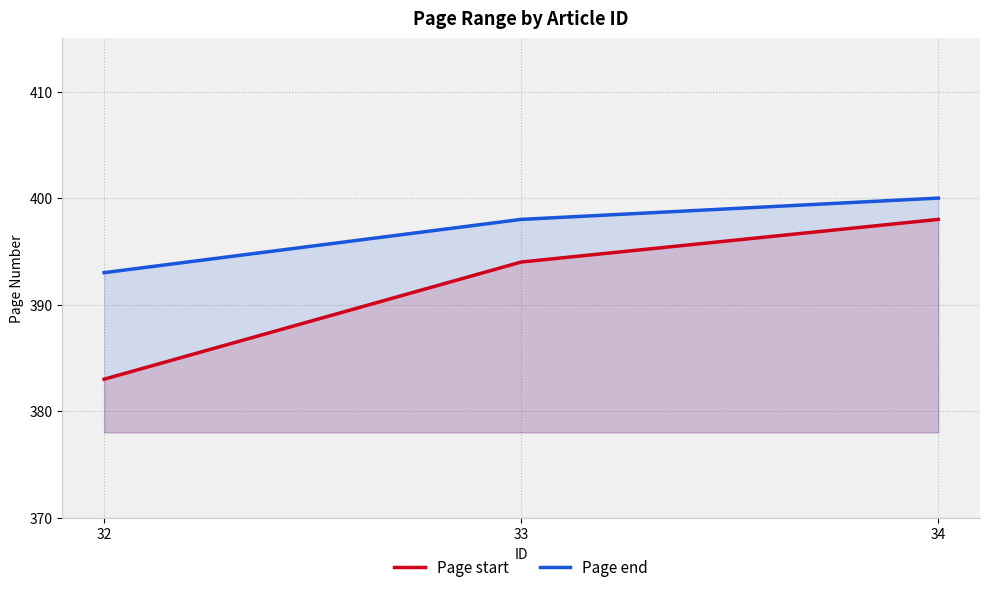

What is the value of the Page start point at the 2nd from the left?

394